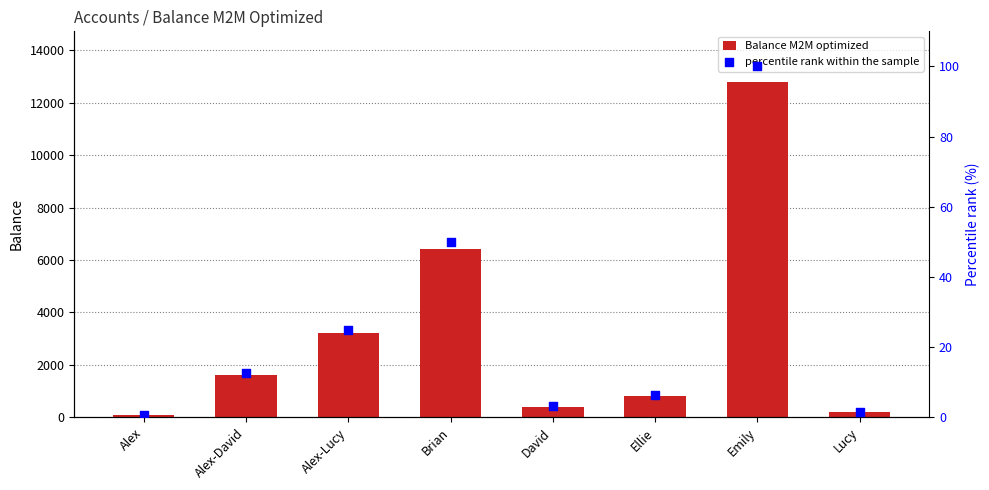

Which series reaches the minimum Y coordinate?

percentile rank within the sample